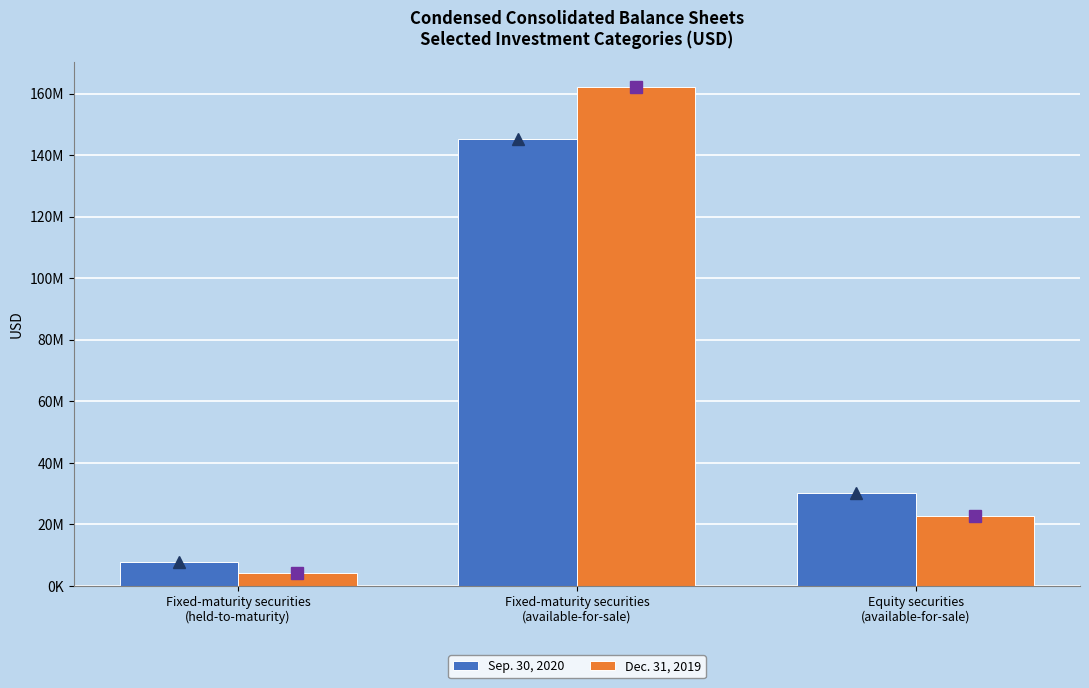

Which series has the widest spread of values?

Dec. 31, 2019